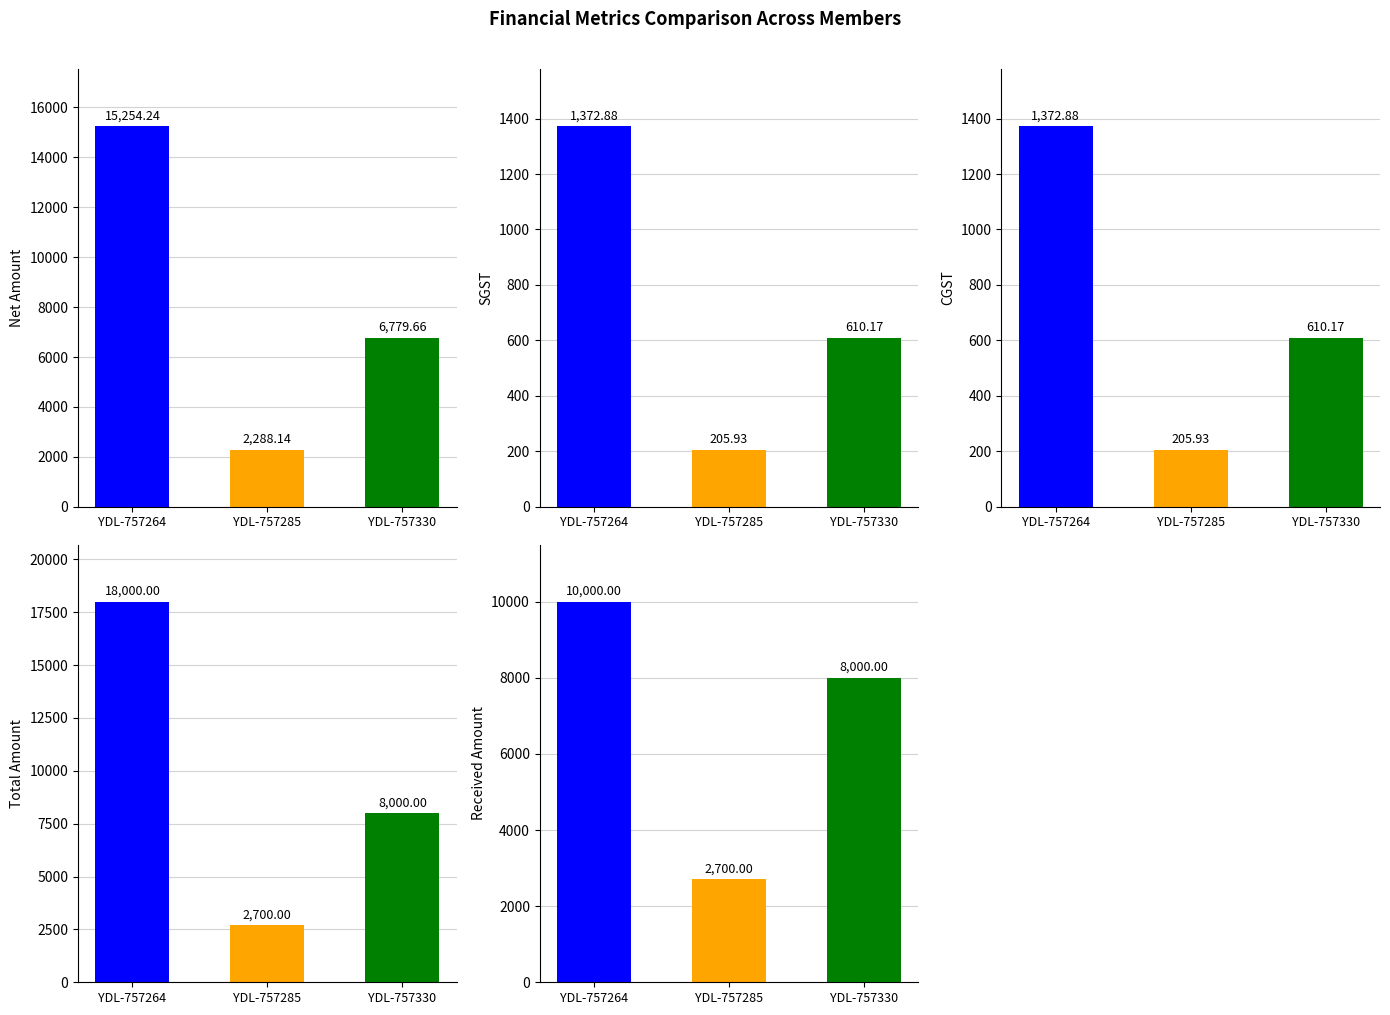

Which series has the largest total across all categories?

Total Amount